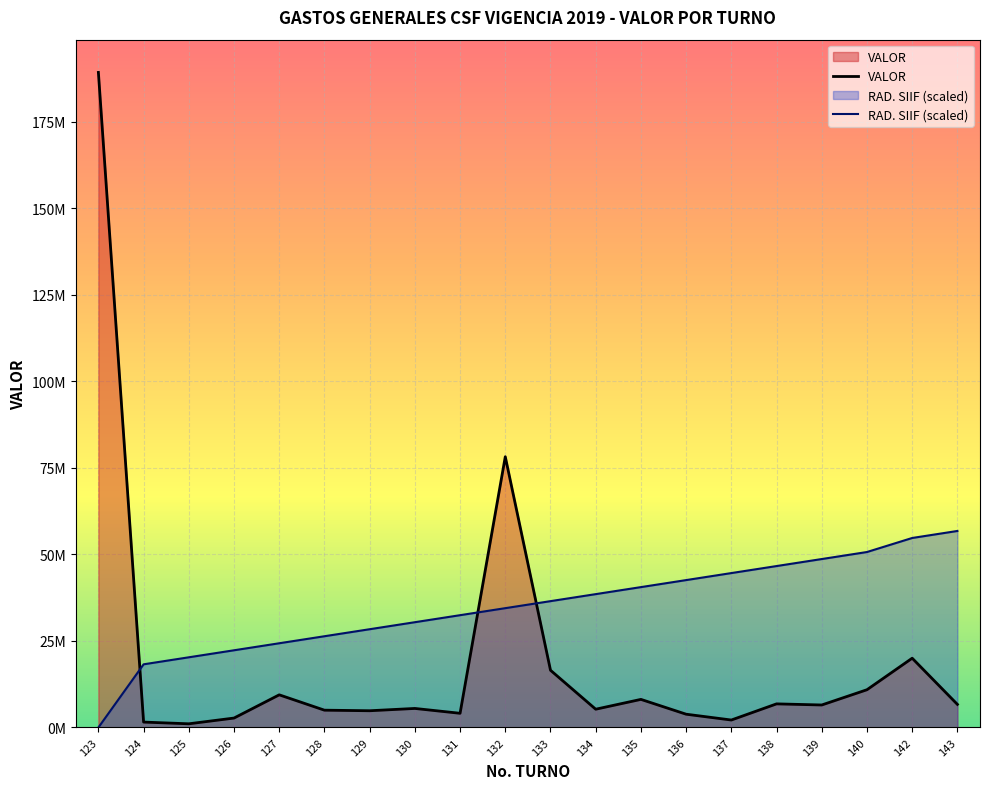

How many values in the VALOR series are below 6500000?

10